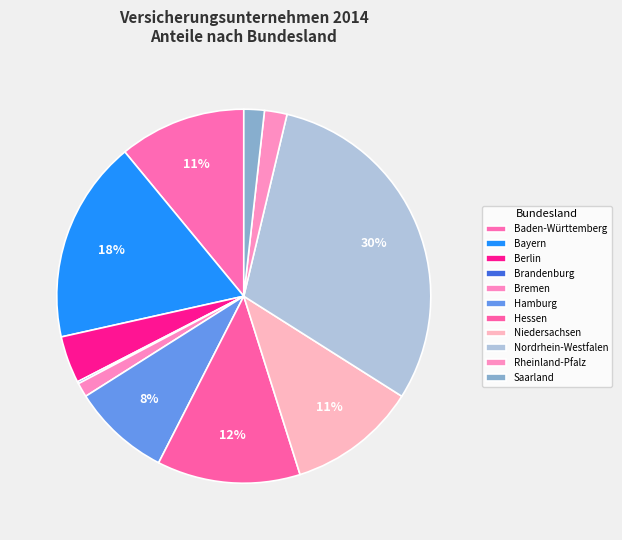

What is the ratio of the value at Hessen to the value at Bremen?

10.0